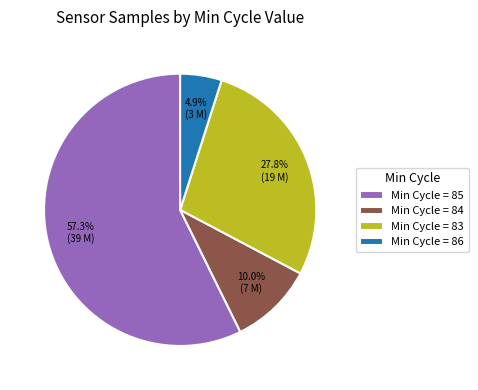

What is the majority slice?

Min Cycle = 85